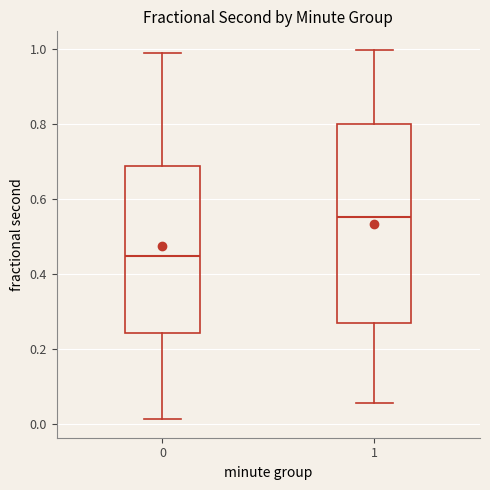

Which box is the tallest, from its lower edge to its upper edge?

1